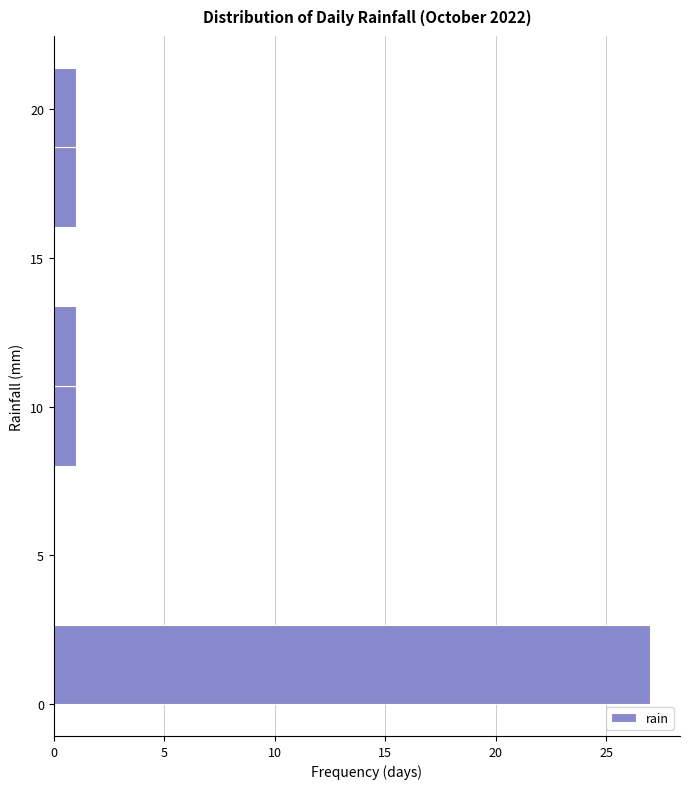

Reading bottom to top, list every bar in this chart as the range it spans on the y-axis followed by its length. Neither the bar edges nor the lengths are printed on the chart, so give them approximately, as read against the axes.

0.0 to 2.5: 27
2.5 to 5.5: 0
5.5 to 8.0: 0
8.0 to 10.5: 1
10.5 to 13.5: 1
13.5 to 16.0: 0
16.0 to 18.5: 1
18.5 to 21.5: 1